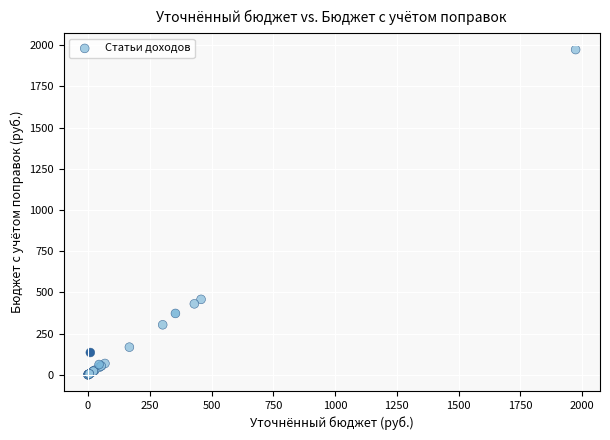

What Y value in the scatter plot is closest to 986?

457.7